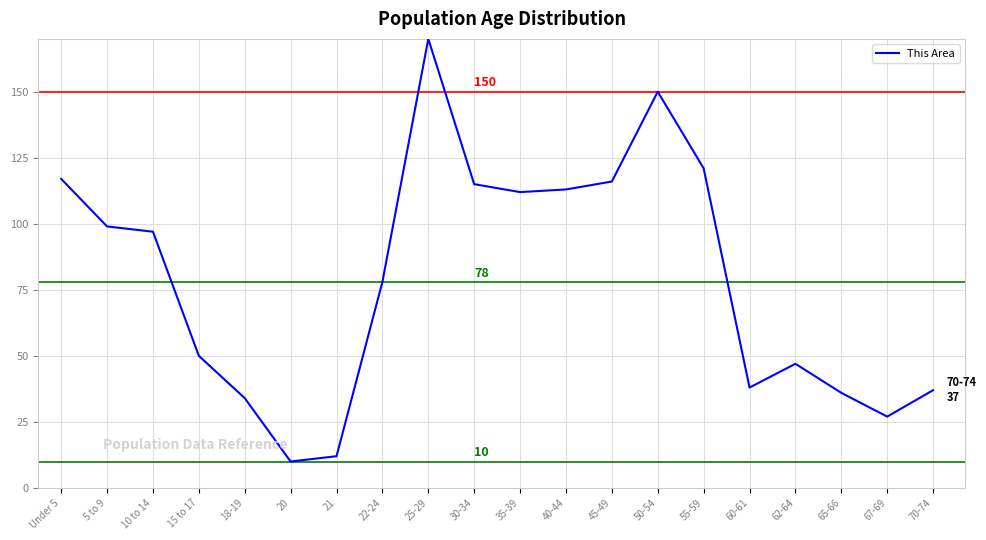

Is this an area chart (filled region under the line)?

No